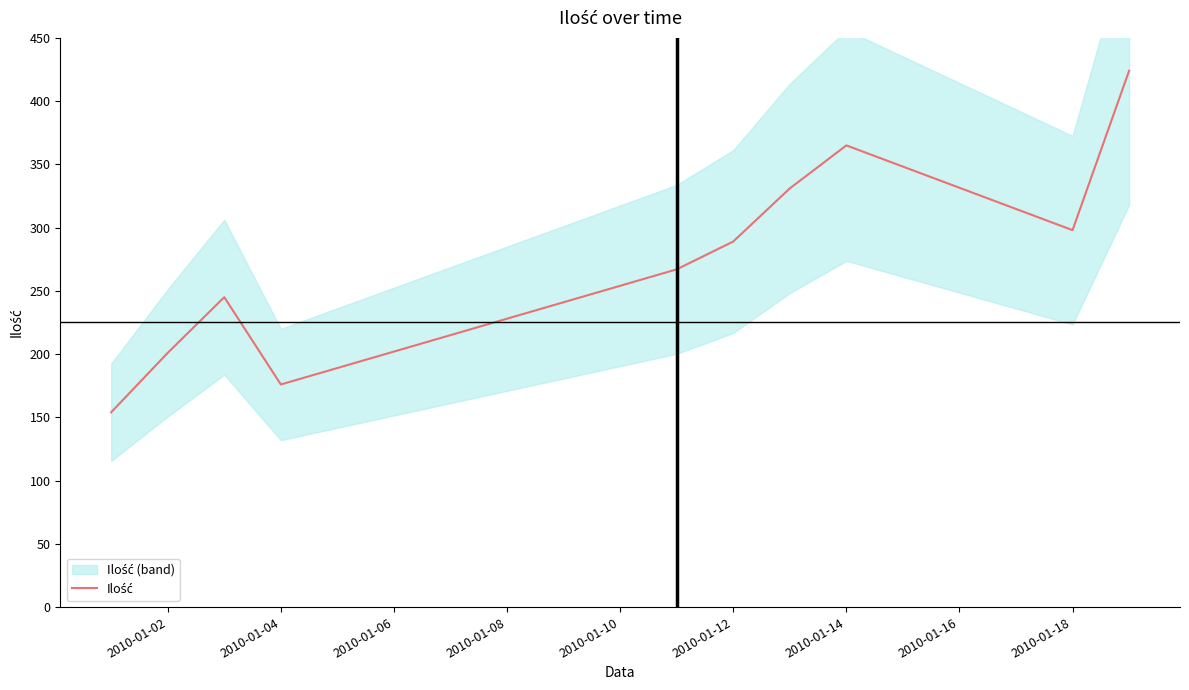

True or false: the data has more than 1 interior local peaks.

True